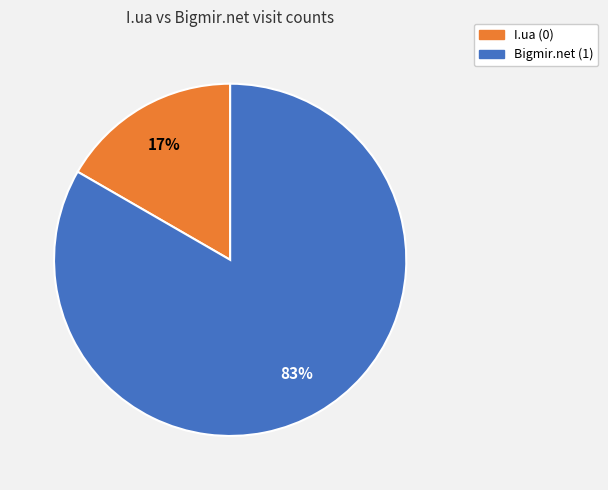

What is the smallest slice in the pie chart?

I.ua (0)